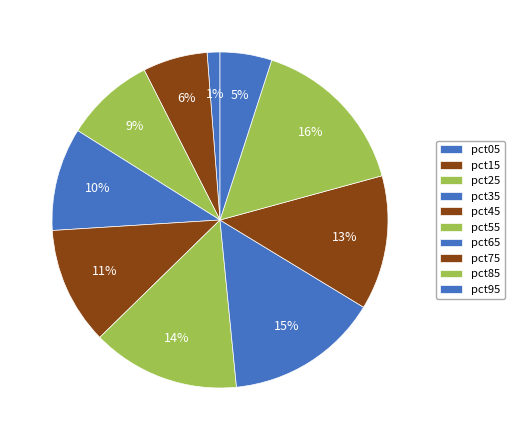

The pct35 slice represents 10% of the pie. True or false?

True